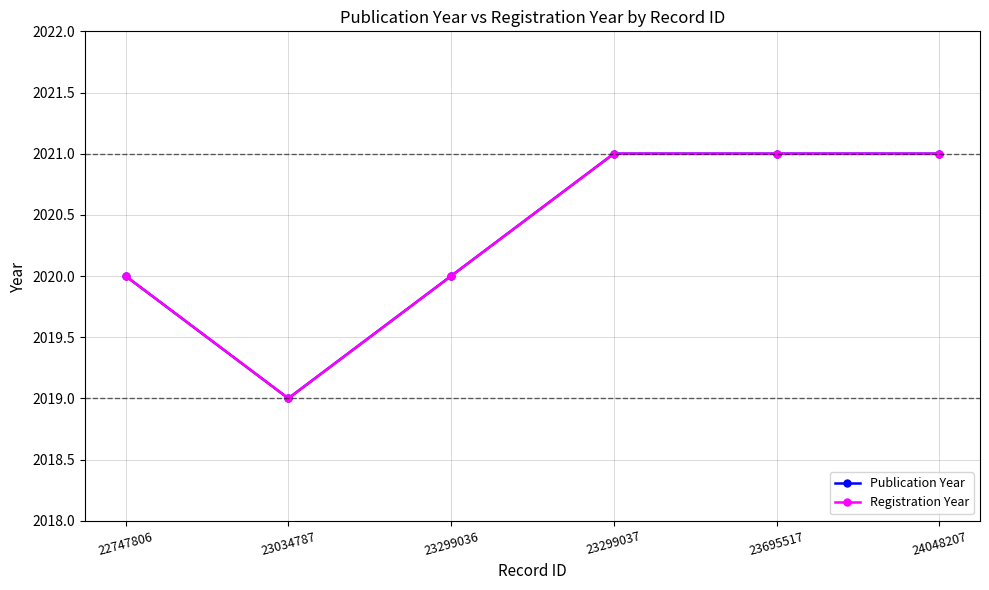

What is the total value across all series at 23299037?

4042